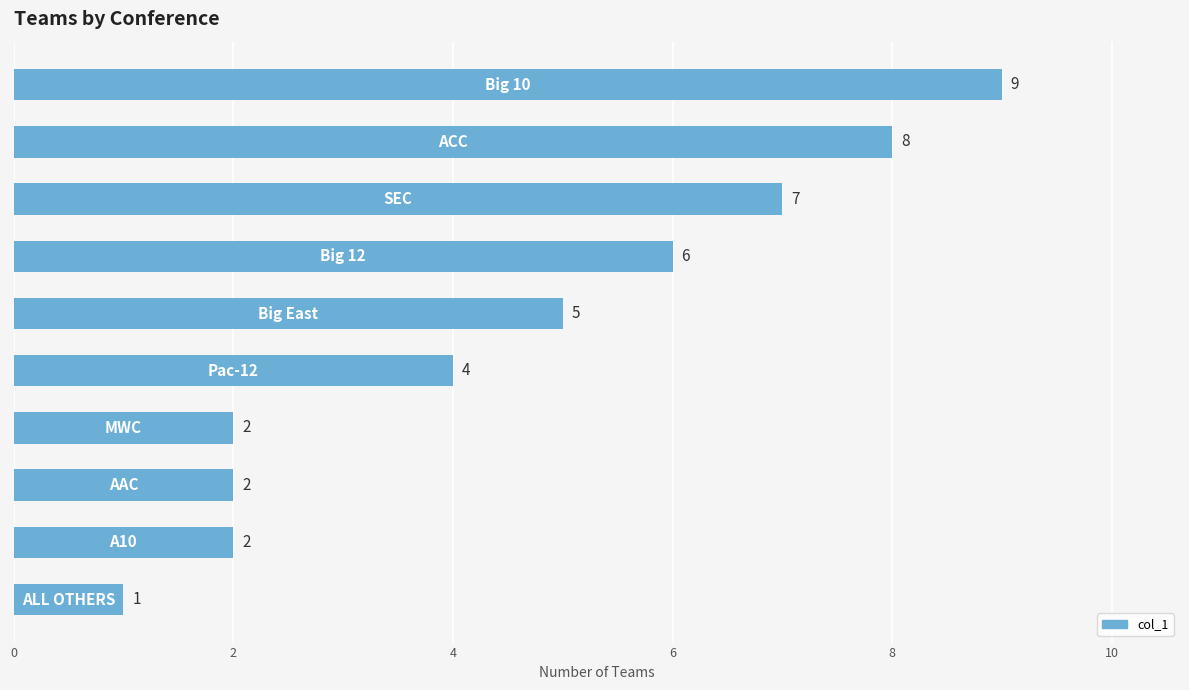

What is the value of the 6th bar from the top?

4